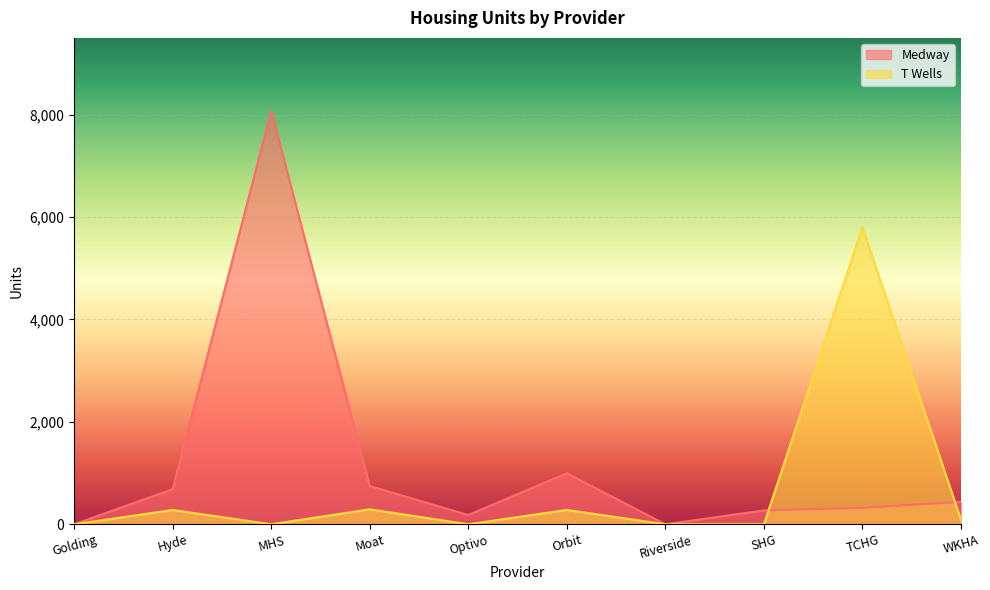

In T Wells, how many points are higher than both neighbors (excluding endpoints)?

4